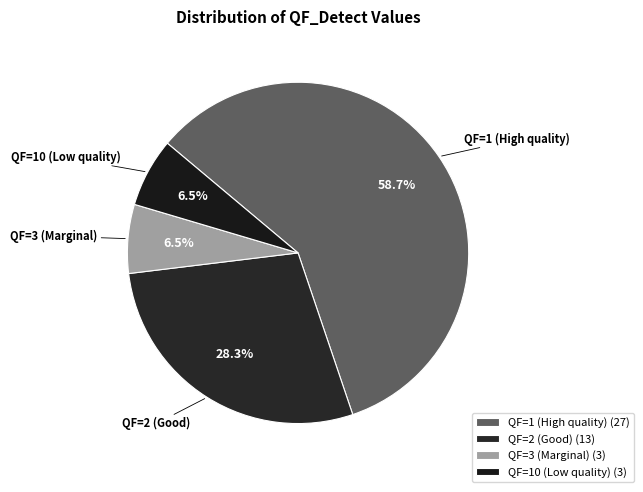

What portion of the pie excludes QF=1 (High quality)?

41.3%